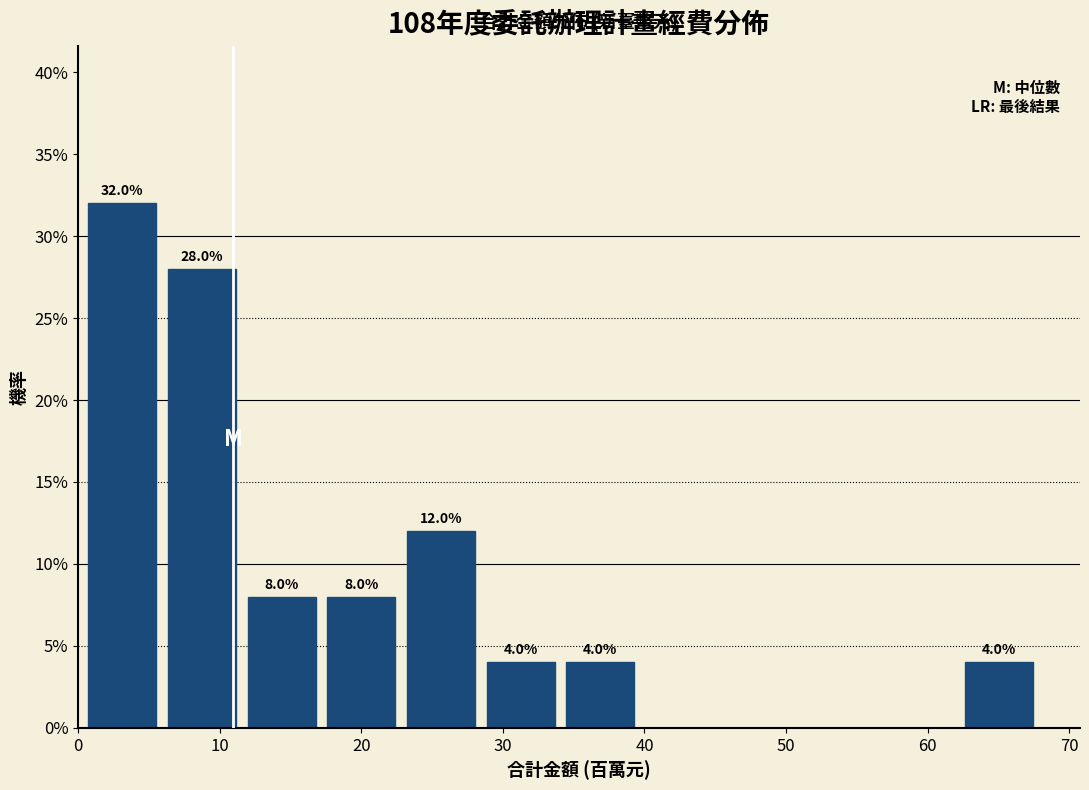

Over which range of the x-axis is the bar tallest?

0 to 6